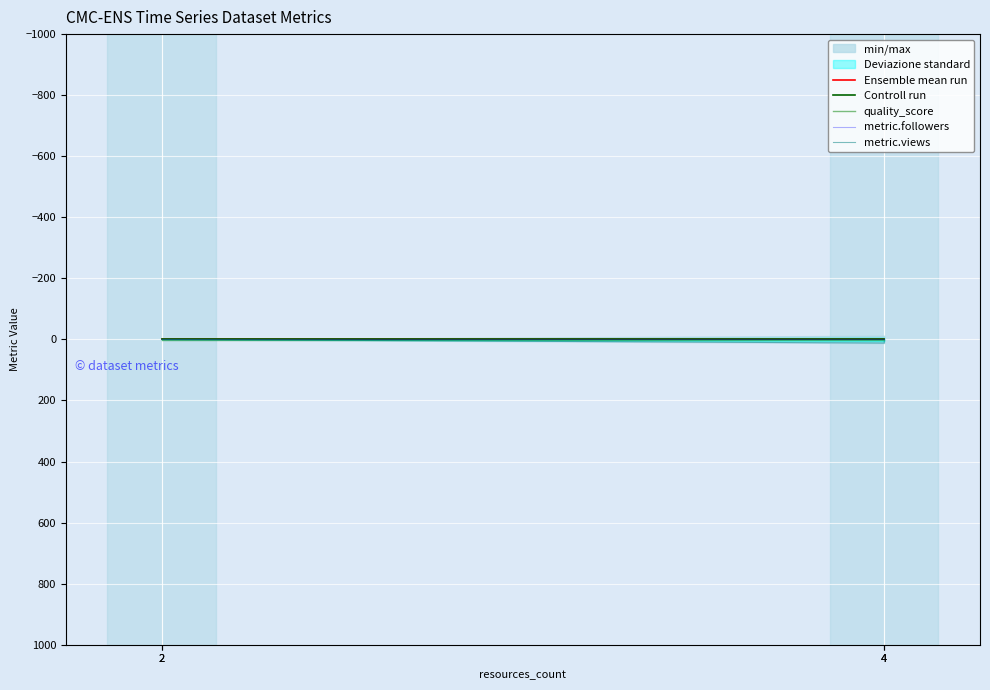

True or false: metric.views has more than 1 points higher than both neighbors.

False